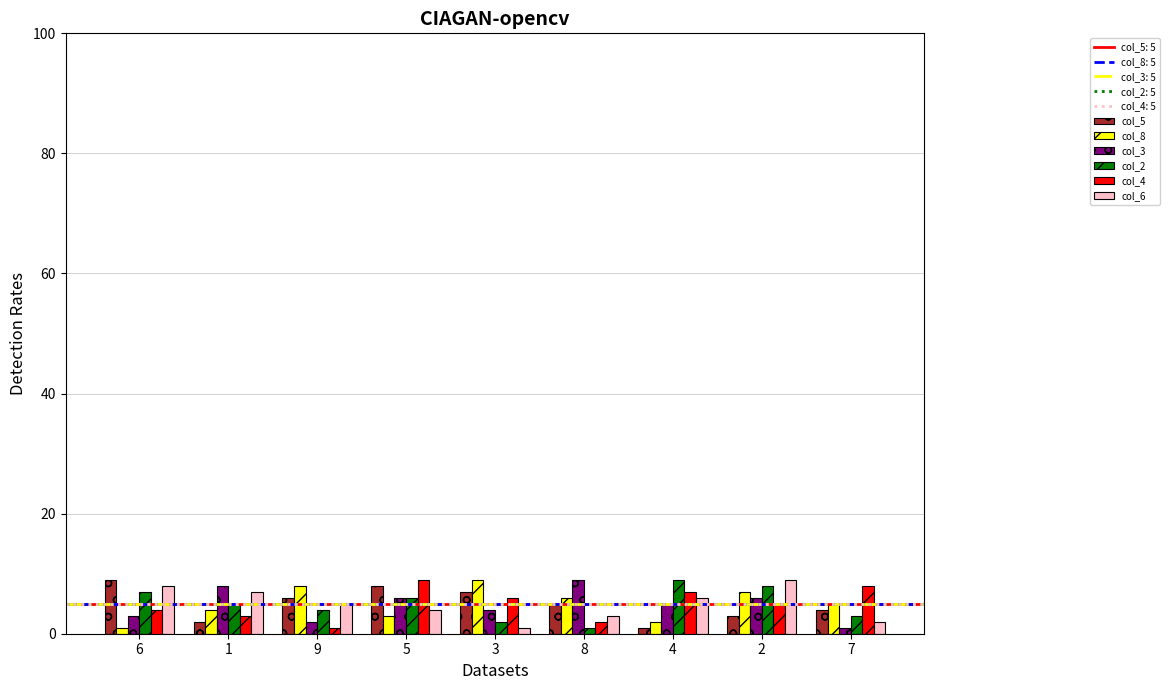

What is the label of the 4th bar from the right?

8